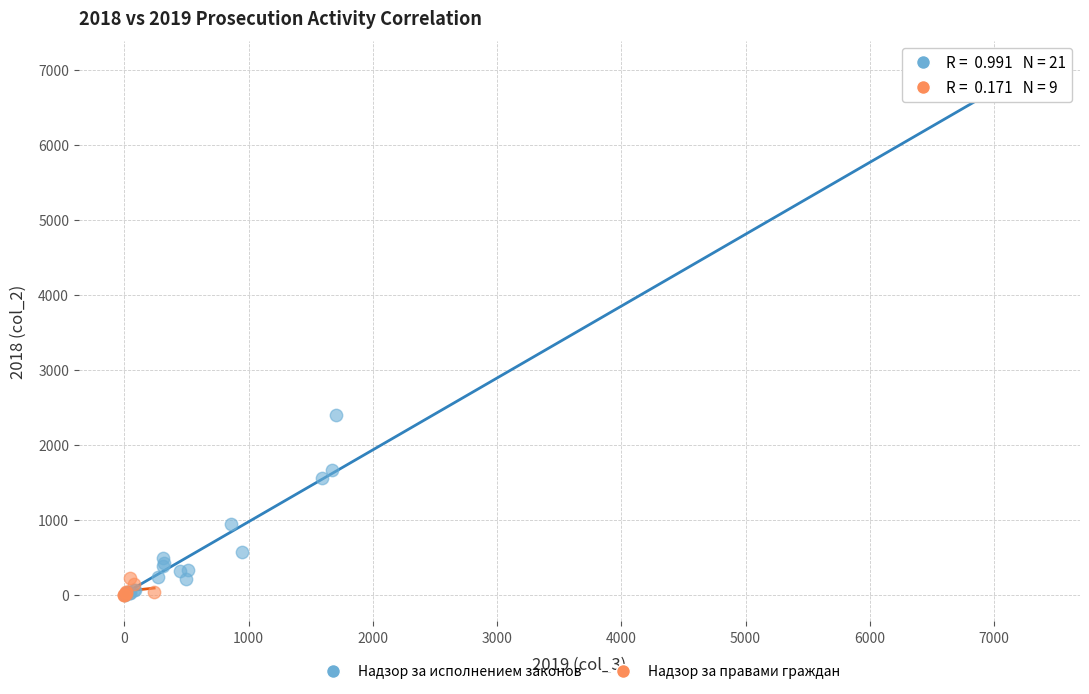

Which series has the largest Y range (max minus min)?

Надзор за исполнением законов